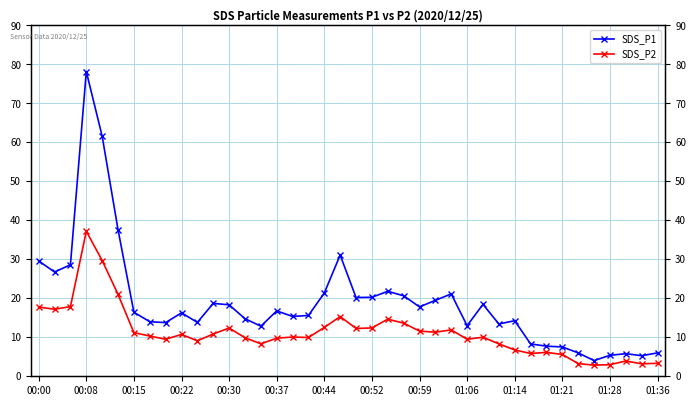

How many data points in SDS_P2 are above 10?

22